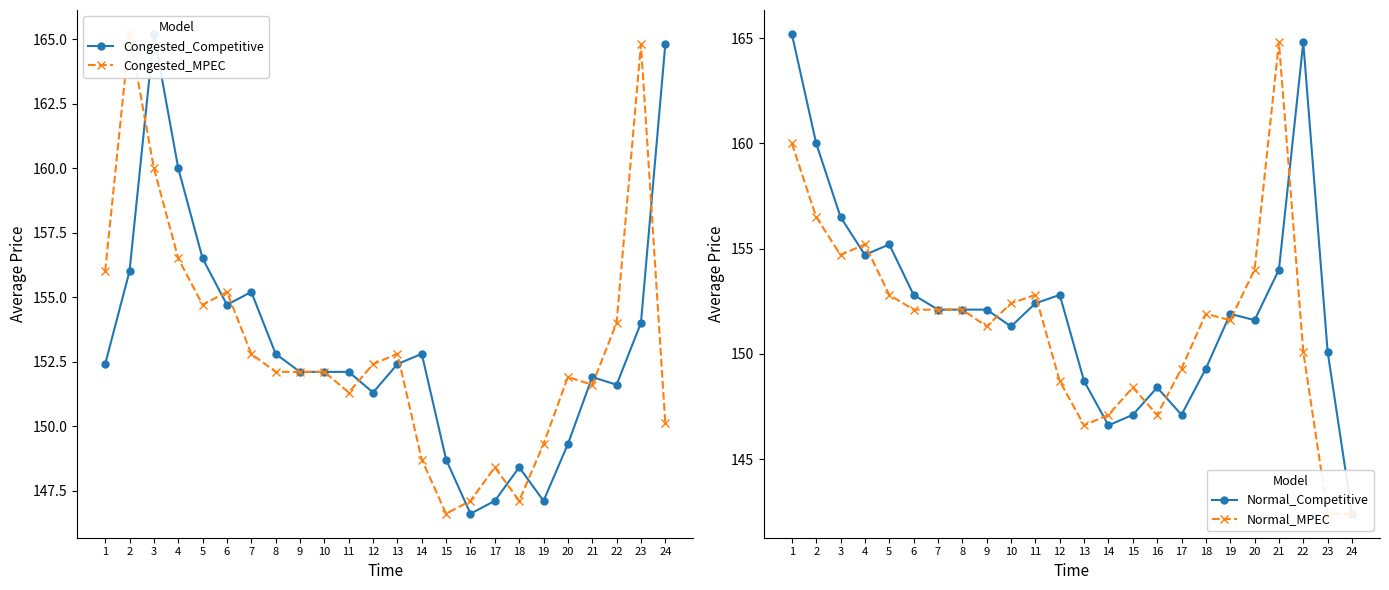

The value of Congested_MPEC at 2 is 246.2. True or false?

False